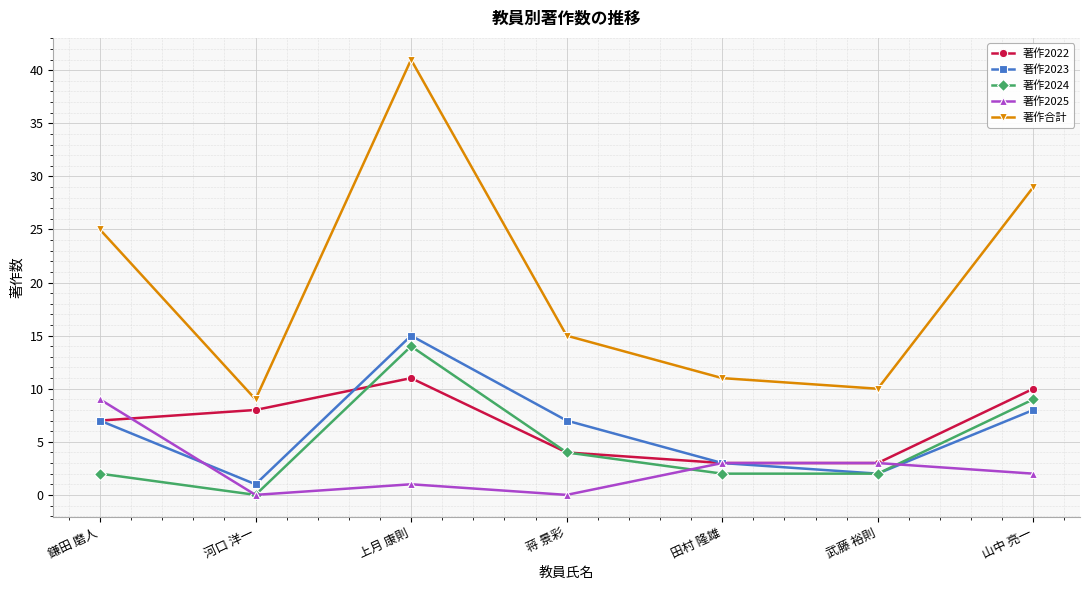

Does the chart display data point markers on the line(s)?

Yes